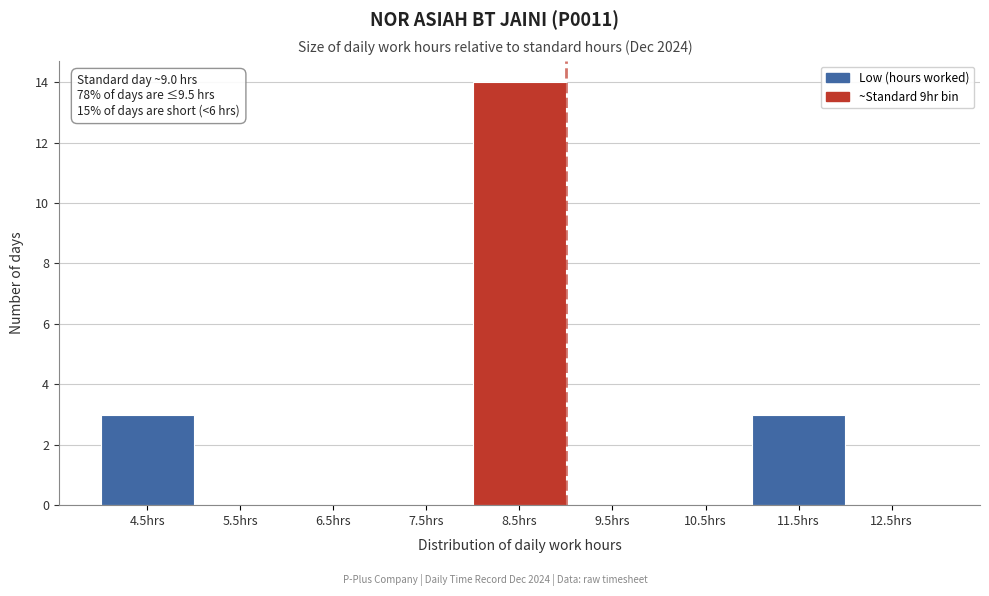

Reading left to right, transcribe all the data shown in this chart.

4.5hrs=3	5.5hrs=0	6.5hrs=0	7.5hrs=0	8.5hrs=14	9.5hrs=0	10.5hrs=0	11.5hrs=3	12.5hrs=0